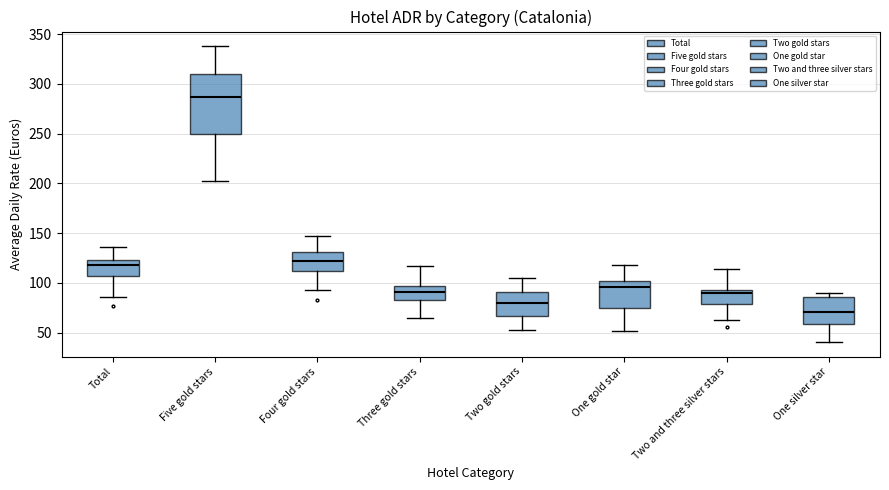

Reading left to right, transcribe this box plot: for each box, give where its median line is, the range the box spans, and where its two whiskers end, as read against the y-axis. The values are not printed on the chart, so give them approximately, as read against the axis.

Total: median 120, box 105 to 125, whiskers 85 to 135
Five gold stars: median 285, box 250 to 310, whiskers 205 to 340
Four gold stars: median 120, box 110 to 130, whiskers 90 to 145
Three gold stars: median 90, box 85 to 95, whiskers 65 to 115
Two gold stars: median 80, box 65 to 90, whiskers 55 to 105
One gold star: median 95, box 75 to 100, whiskers 50 to 120
Two and three silver stars: median 90, box 80 to 95, whiskers 60 to 115
One silver star: median 70, box 60 to 85, whiskers 40 to 90